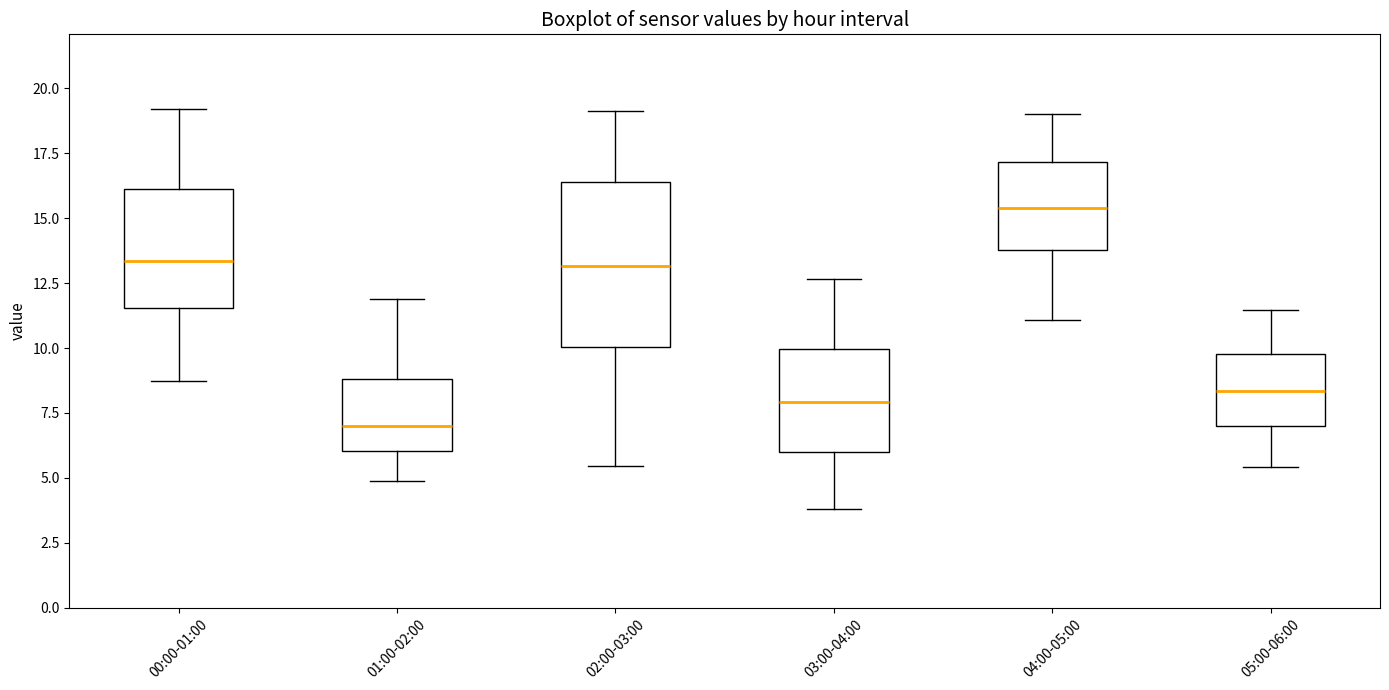

Which box's median line is the lowest?

01:00-02:00